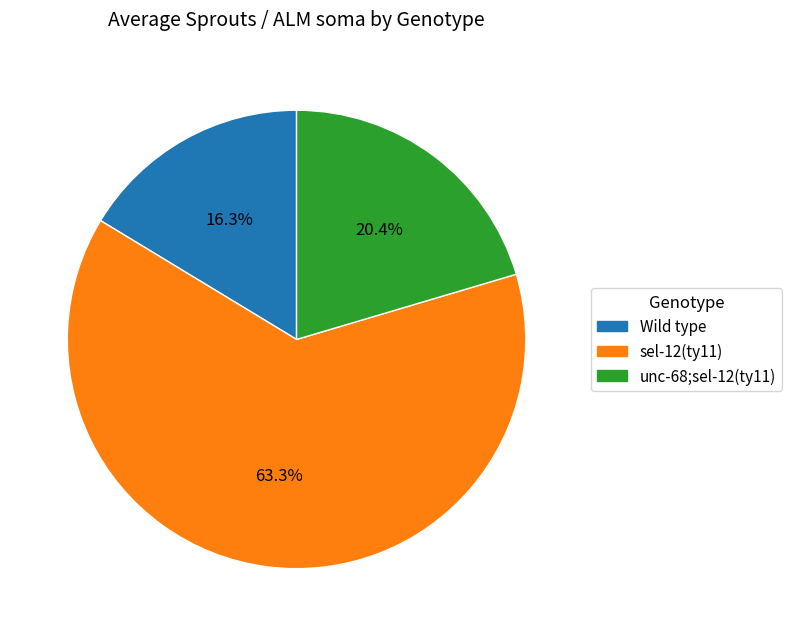

True or false: sel-12(ty11) accounts for 56% of the total.

False